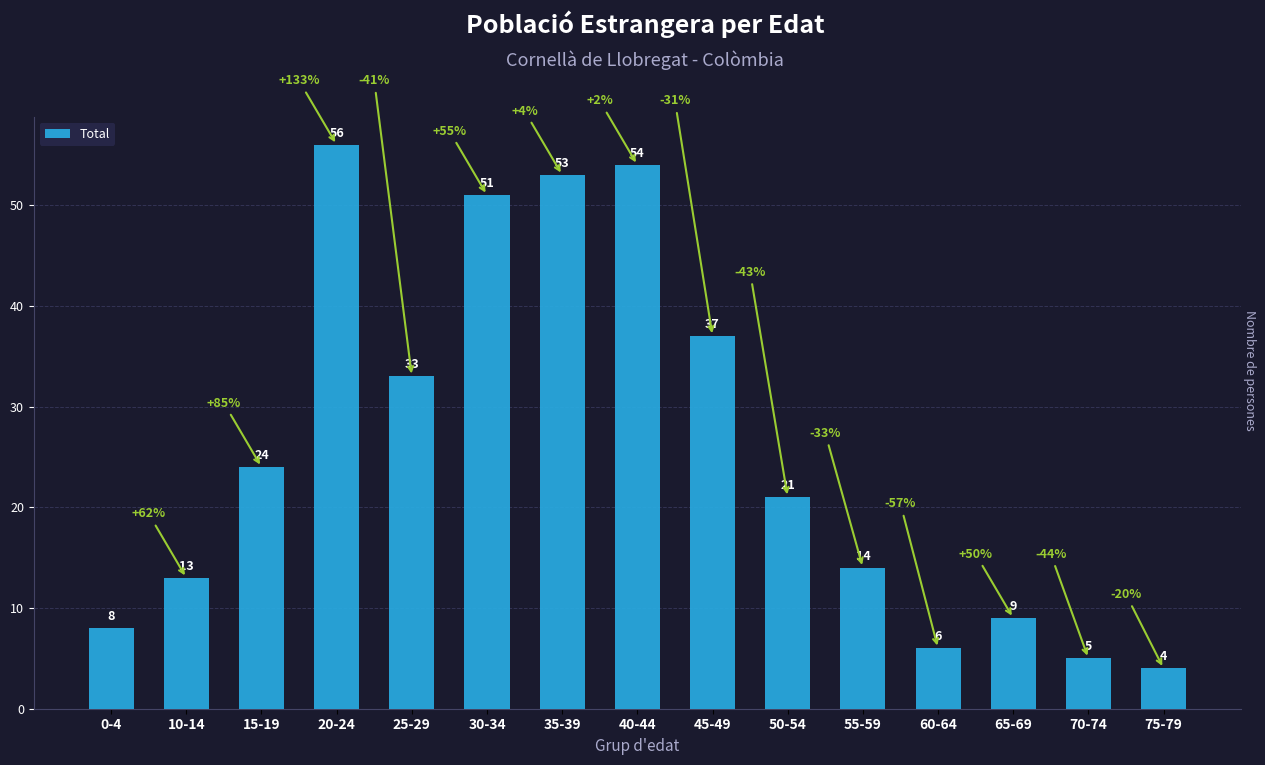

List the labels in order of value, smallest first.

75-79, 70-74, 60-64, 0-4, 65-69, 10-14, 55-59, 50-54, 15-19, 25-29, 45-49, 30-34, 35-39, 40-44, 20-24